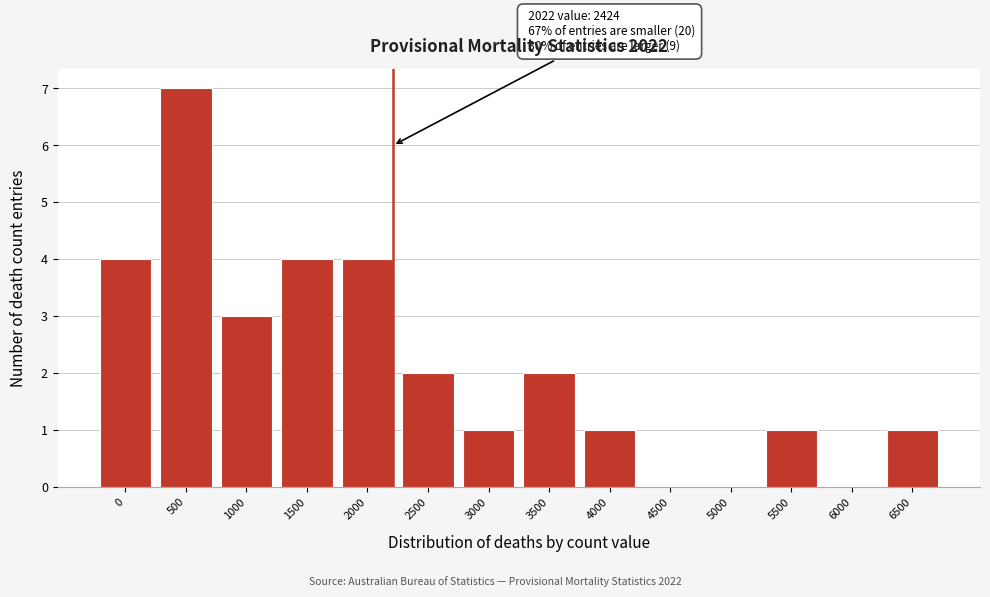

Reading right to left, what are all the values shown in this chart?

6500=1	6000=0	5500=1	5000=0	4500=0	4000=1	3500=2	3000=1	2500=2	2000=4	1500=4	1000=3	500=7	0=4